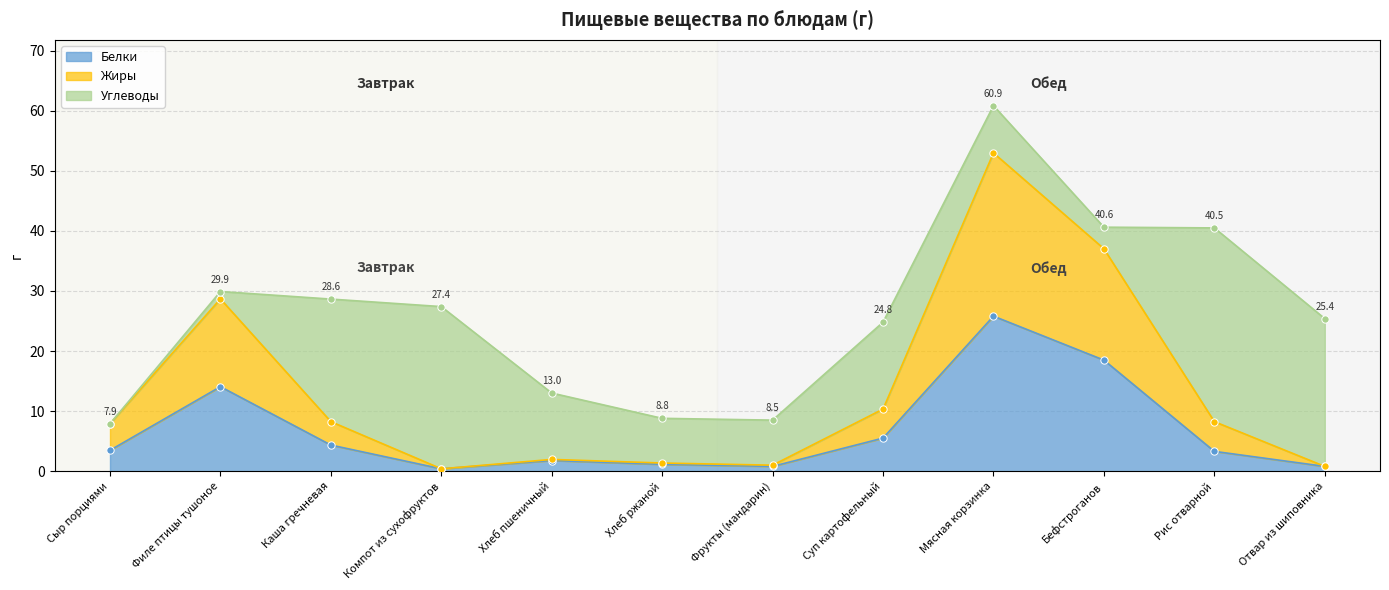

What is the approximate value of Белки at Отвар из шиповника?

0.8